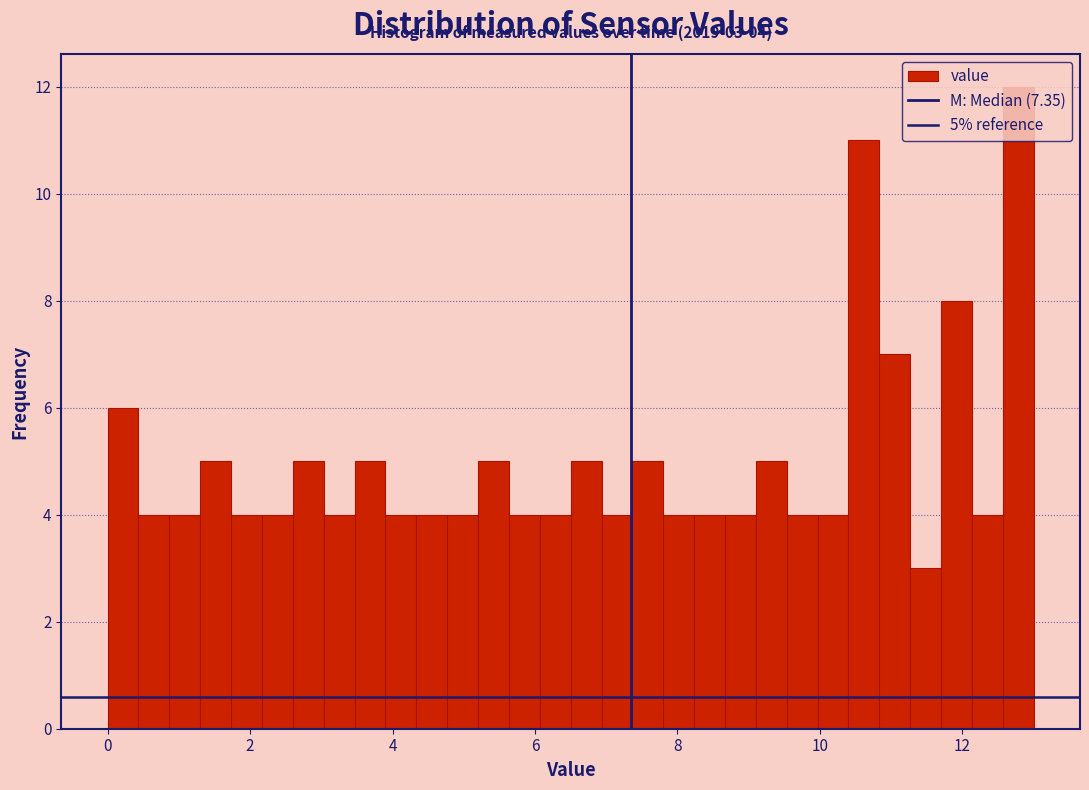

Around what value on the x-axis is the tallest bar? Give the approximate position of its centre, as read against the axis.

12.8